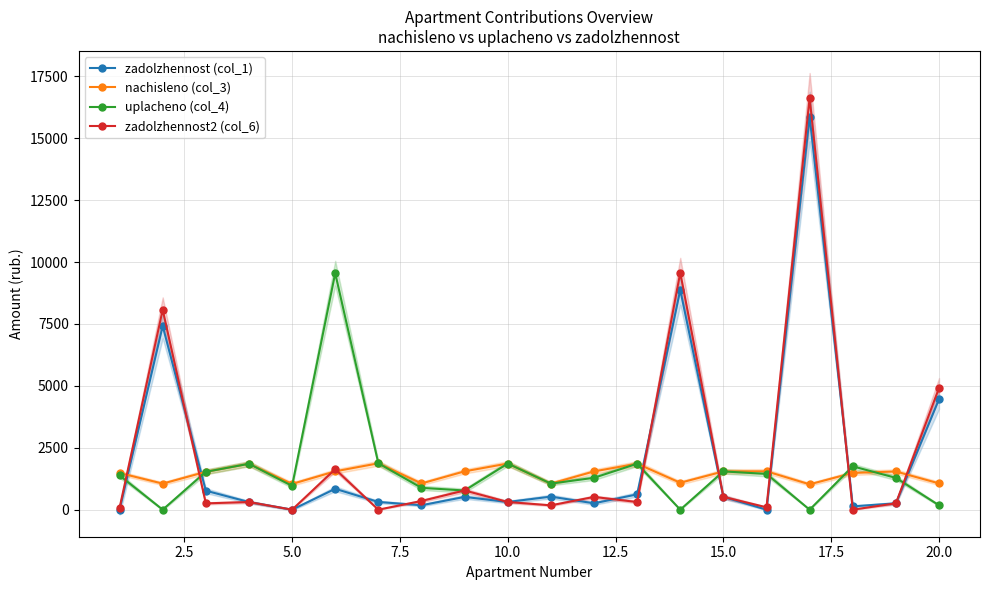

What is the average value of the zadolzhennost (col_1) series?

2108.9